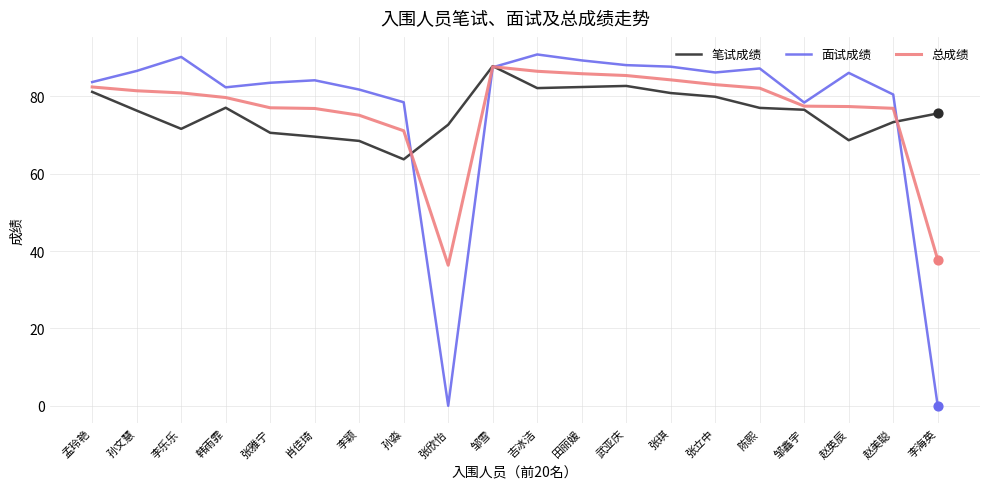

What is the difference between the highest and lowest values at 张雅宁?

12.9